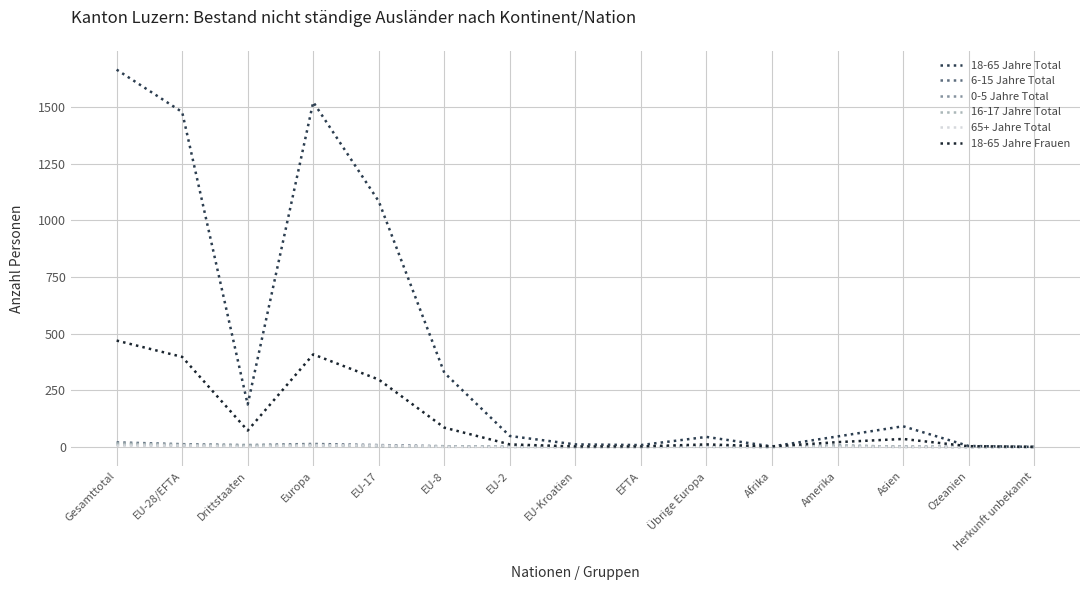

How many 0-5 Jahre Total values are between 0 and 4?

12